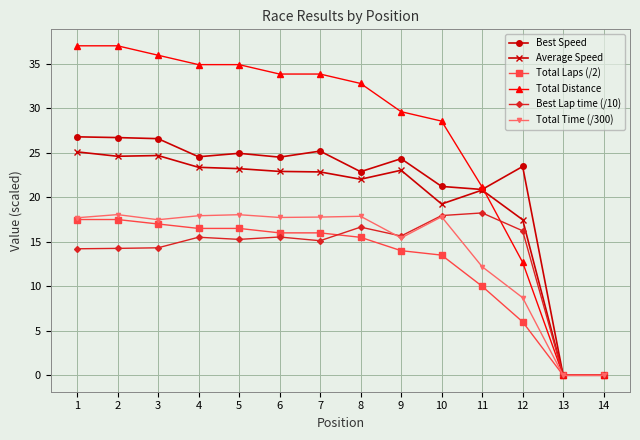

What is the sum of the Total Time (/300) values at 14 and 11?

12.2